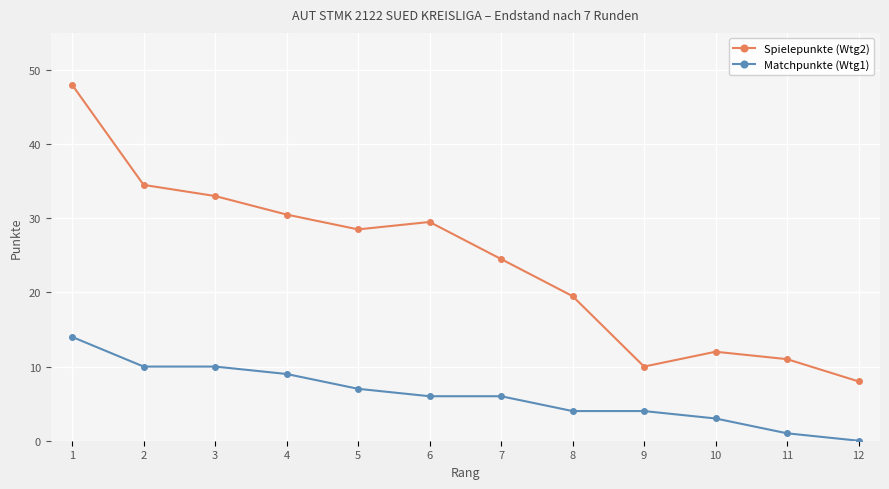

What is the value of the Spielepunkte (Wtg2) point at the 7th from the left?

24.5